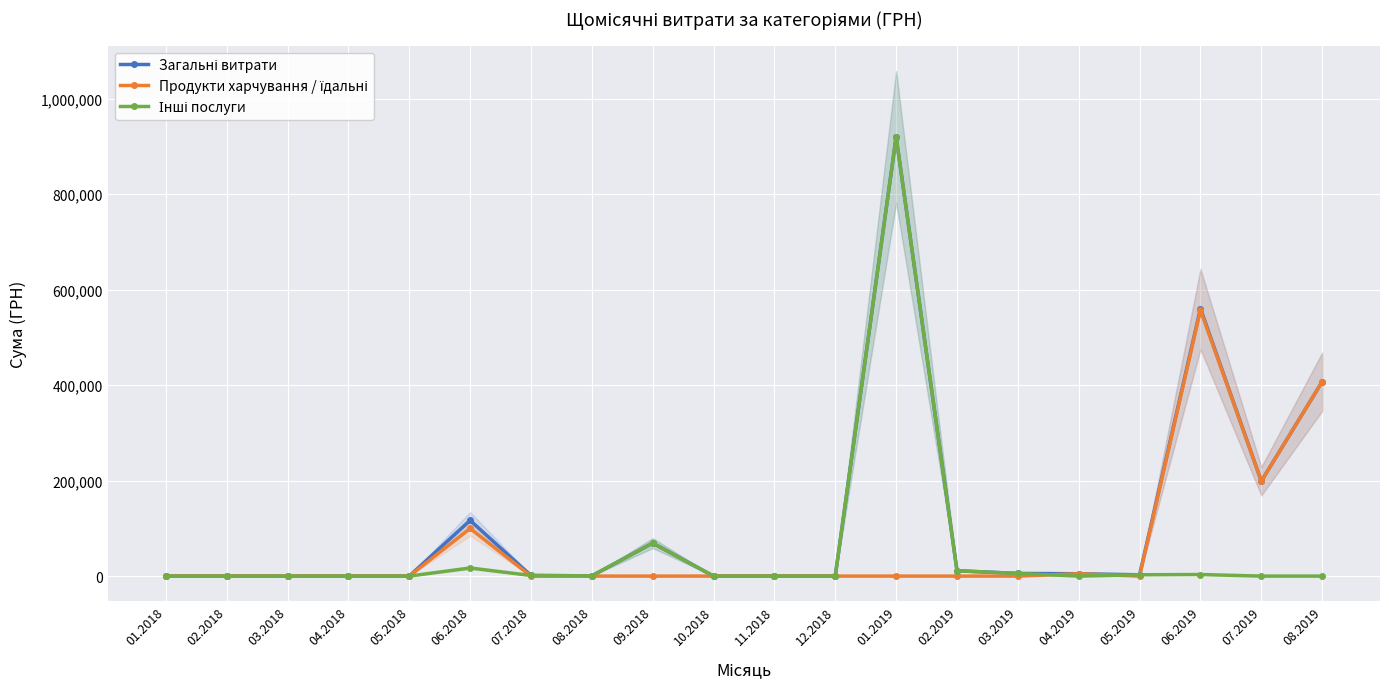

What are all the series names shown in the legend?

Загальні витрати, Продукти харчування / їдальні, Інші послуги